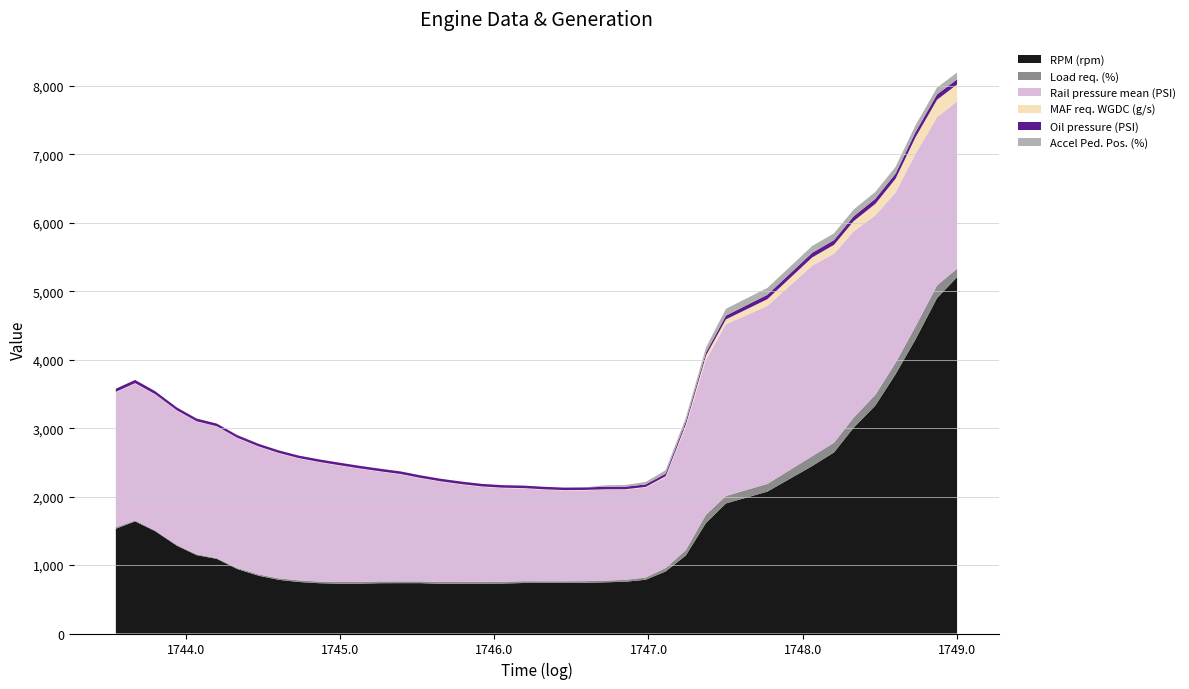

Reading left to right, transcribe all the data shown in this chart.

RPM (rpm): 1743.546=1531.0	1743.671=1638.0	1743.8=1496.0	1743.942=1282.0	1744.07=1145.0	1744.201=1090.0	1744.333=942.0	1744.472=844.0	1744.603=784.0	1744.731=753.0	1744.863=735.0	1744.991=728.0	1745.123=728.0	1745.26=735.0	1745.394=736.0	1745.521=736.0	1745.653=726.0	1745.792=728.0	1745.922=728.0	1746.052=730.0	1746.193=738.0	1746.322=738.0	1746.452=738.0	1746.582=740.0	1746.721=748.0	1746.85=756.0	1746.982=786.0	1747.111=906.0	1747.242=1140.0	1747.373=1615.0	1747.502=1900.0	1747.771=2073.0	1748.061=2446.0	1748.203=2646.0	1748.33=3006.0	1748.471=3330.0	1748.602=3787.0	1748.731=4294.0	1748.871=4900.0	1749.001=5206.0
Load req. (%): 1743.546=20.7	1743.671=13.1	1743.8=11.8	1743.942=11.7	1744.07=11.6	1744.201=11.6	1744.333=14.5	1744.472=19.2	1744.603=22.2	1744.731=24.2	1744.863=24.6	1744.991=24.7	1745.123=25.4	1745.26=25.5	1745.394=25.7	1745.521=25.7	1745.653=26.0	1745.792=25.9	1745.922=26.3	1746.052=26.4	1746.193=26.2	1746.322=25.3	1746.452=25.4	1746.582=25.2	1746.721=25.1	1746.85=27.9	1746.982=32.9	1747.111=49.8	1747.242=78.0	1747.373=121.4	1747.502=108.9	1747.771=113.1	1748.061=143.5	1748.203=141.4	1748.33=146.9	1748.471=157.1	1748.602=166.5	1748.731=188.9	1748.871=185.3	1749.001=124.5
Rail pressure mean (PSI): 1743.546=1969.0	1743.671=1999.1	1743.8=1983.8	1743.942=1961.9	1744.07=1939.4	1744.201=1922.0	1744.333=1899.5	1744.472=1864.8	1744.603=1825.8	1744.731=1779.8	1744.863=1741.5	1744.991=1701.2	1745.123=1653.8	1745.26=1602.7	1745.394=1561.6	1745.521=1505.4	1745.653=1464.6	1745.792=1420.6	1745.922=1387.4	1746.052=1367.6	1746.193=1353.1	1746.322=1337.0	1746.452=1325.3	1746.582=1325.7	1746.721=1327.1	1746.85=1316.4	1746.982=1313.8	1747.111=1326.2	1747.242=1805.4	1747.373=2265.3	1747.502=2508.9	1747.771=2600.3	1748.061=2784.1	1748.203=2761.0	1748.33=2721.6	1748.471=2622.4	1748.602=2488.7	1748.731=2522.3	1748.871=2458.5	1749.001=2443.7
MAF req. WGDC (g/s): 1743.546=9.6	1743.671=7.7	1743.8=6.3	1743.942=5.3	1744.07=4.7	1744.201=4.4	1744.333=4.9	1744.472=5.6	1744.603=6.0	1744.731=6.2	1744.863=6.2	1744.991=6.2	1745.123=6.3	1745.26=6.4	1745.394=6.4	1745.521=6.5	1745.653=6.5	1745.792=6.5	1745.922=6.5	1746.052=6.6	1746.193=6.5	1746.322=6.4	1746.452=6.4	1746.582=6.4	1746.721=6.6	1746.85=7.3	1746.982=9.2	1747.111=15.6	1747.242=31.9	1747.373=60.1	1747.502=71.3	1747.771=98.1	1748.061=120.2	1748.203=130.2	1748.33=149.7	1748.471=167.6	1748.602=201.9	1748.731=242.9	1748.871=254.1	1749.001=246.7
Oil pressure (PSI): 1743.546=45.8	1743.671=46.7	1743.8=44.2	1743.942=41.5	1744.07=39.5	1744.201=38.6	1744.333=37.9	1744.472=37.4	1744.603=37.1	1744.731=36.8	1744.863=37.3	1744.991=37.5	1745.123=37.8	1745.26=37.9	1745.394=37.9	1745.521=37.6	1745.653=37.5	1745.792=37.4	1745.922=37.2	1746.052=36.9	1746.193=36.6	1746.322=36.6	1746.452=36.6	1746.582=36.6	1746.721=36.7	1746.85=36.7	1746.982=36.8	1747.111=37.5	1747.242=39.4	1747.373=43.3	1747.502=54.7	1747.771=64.3	1748.061=66.8	1748.203=68.4	1748.33=69.5	1748.471=74.1	1748.602=73.5	1748.731=74.8	1748.871=77.4	1749.001=75.3
Accel Ped. Pos. (%): 1743.546=0.0	1743.671=0.0	1743.8=0.0	1743.942=0.0	1744.07=0.0	1744.201=0.0	1744.333=0.0	1744.472=0.0	1744.603=0.0	1744.731=0.0	1744.863=0.0	1744.991=0.0	1745.123=0.0	1745.26=0.0	1745.394=0.0	1745.521=0.0	1745.653=0.0	1745.792=0.0	1745.922=0.0	1746.052=0.0	1746.193=0.0	1746.322=0.0	1746.452=0.0	1746.582=0.0	1746.721=22.0	1746.85=25.9	1746.982=35.7	1747.111=50.6	1747.242=57.6	1747.373=74.9	1747.502=100.0	1747.771=100.0	1748.061=100.0	1748.203=100.0	1748.33=100.0	1748.471=100.0	1748.602=100.0	1748.731=100.0	1748.871=100.0	1749.001=100.0